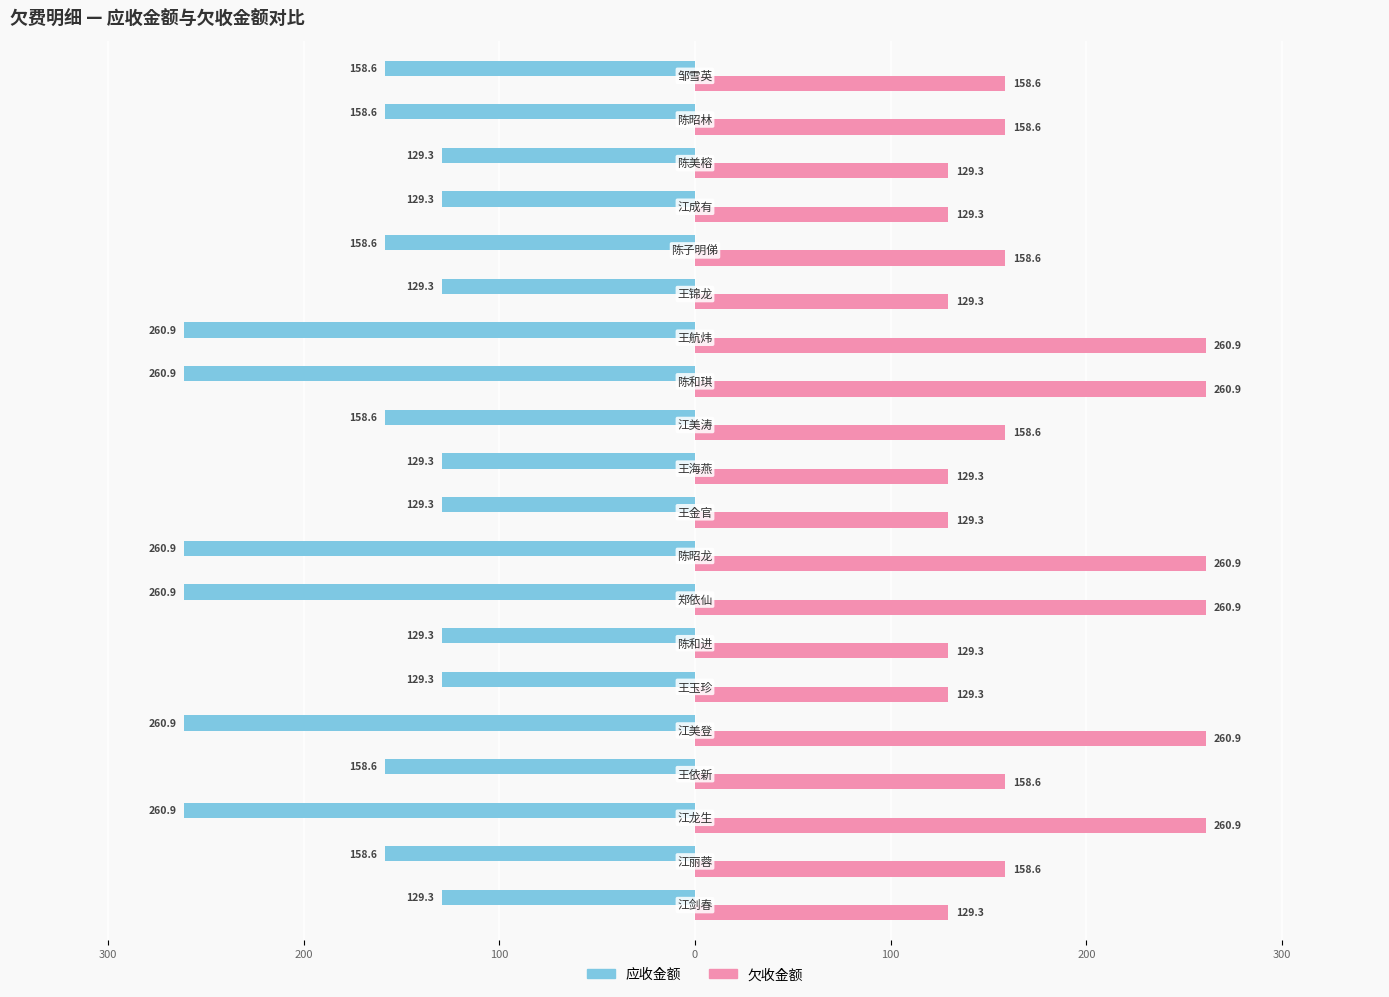

What is the maximum value for 欠收金额?

260.9